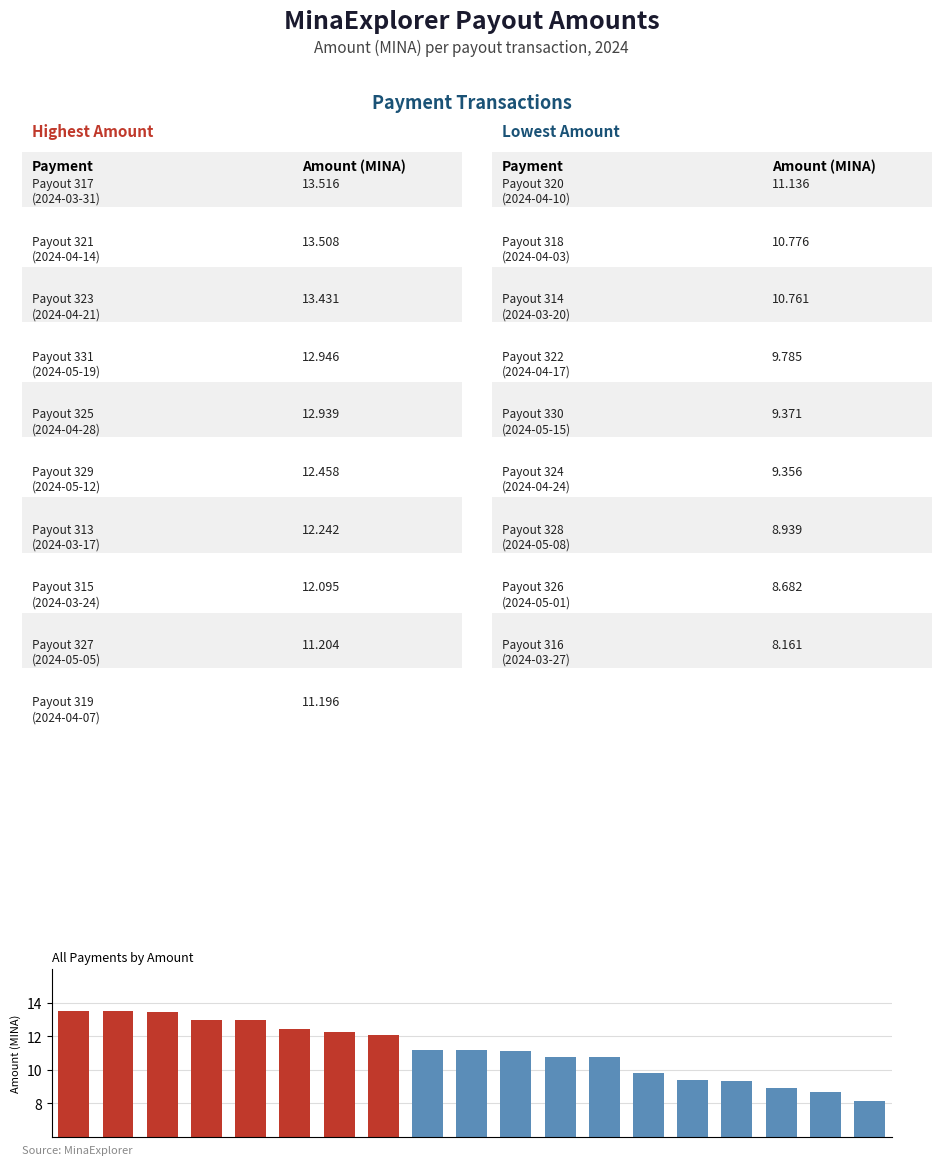

What is the minimum value shown in the chart?

8.2